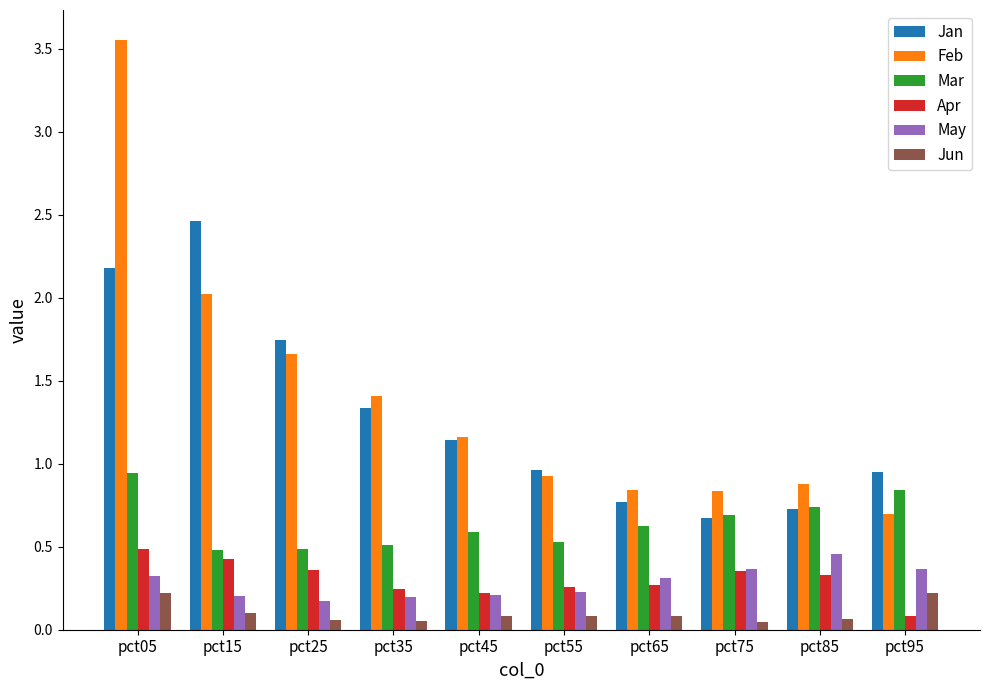

How many data points in Jan are above 1?

5